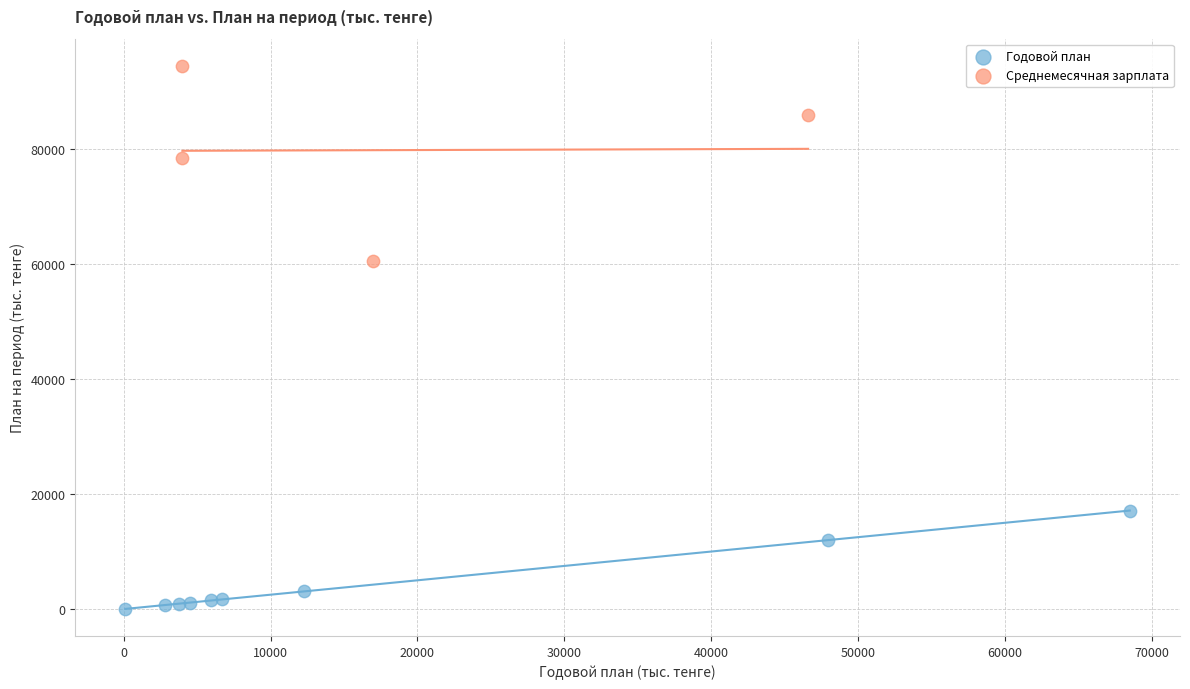

Which series contains the highest Y value?

Среднемесячная зарплата